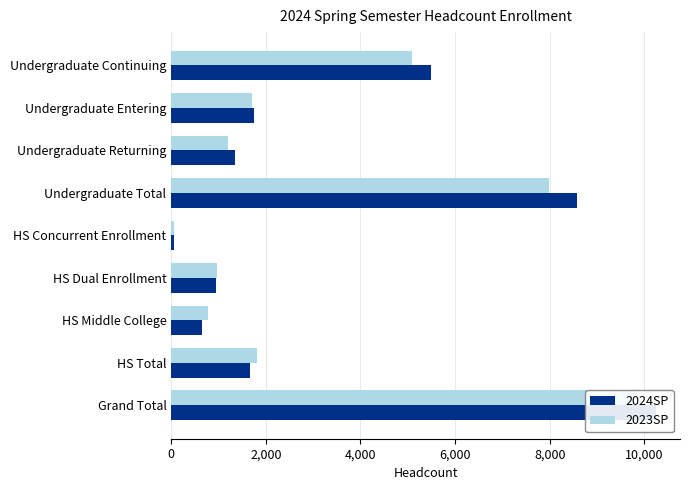

Which series changed the most between Undergraduate Entering and HS Total?

2023SP